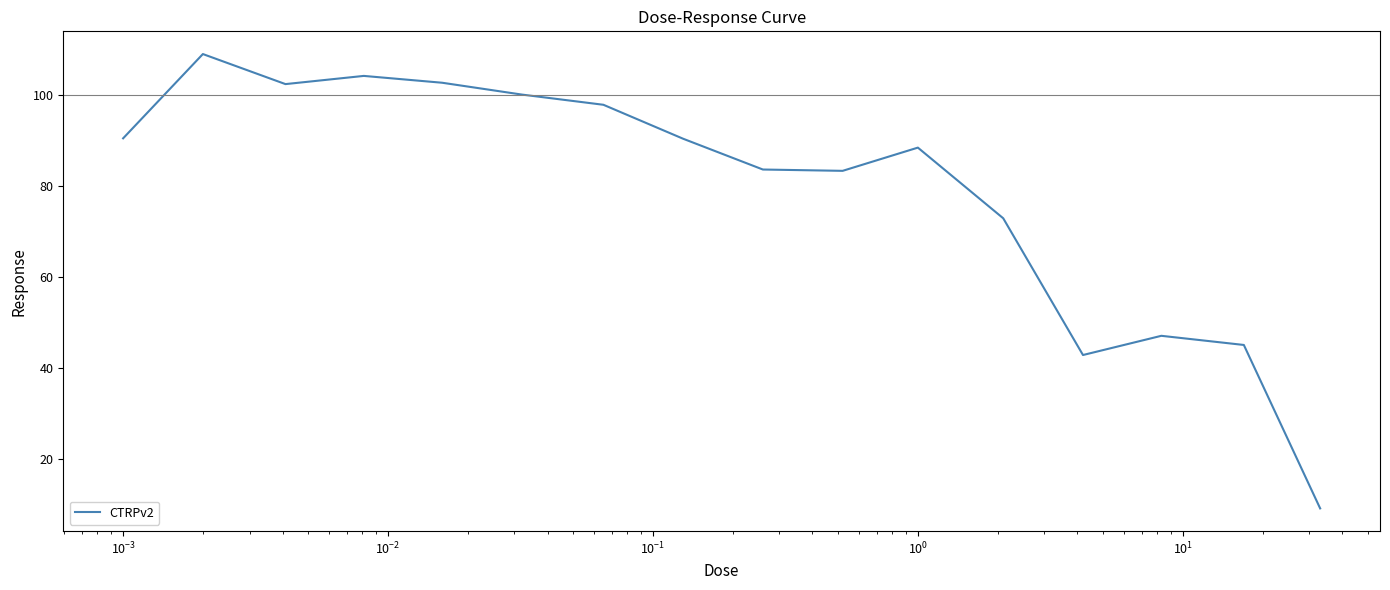

What is the maximum value shown in the chart?

109.0